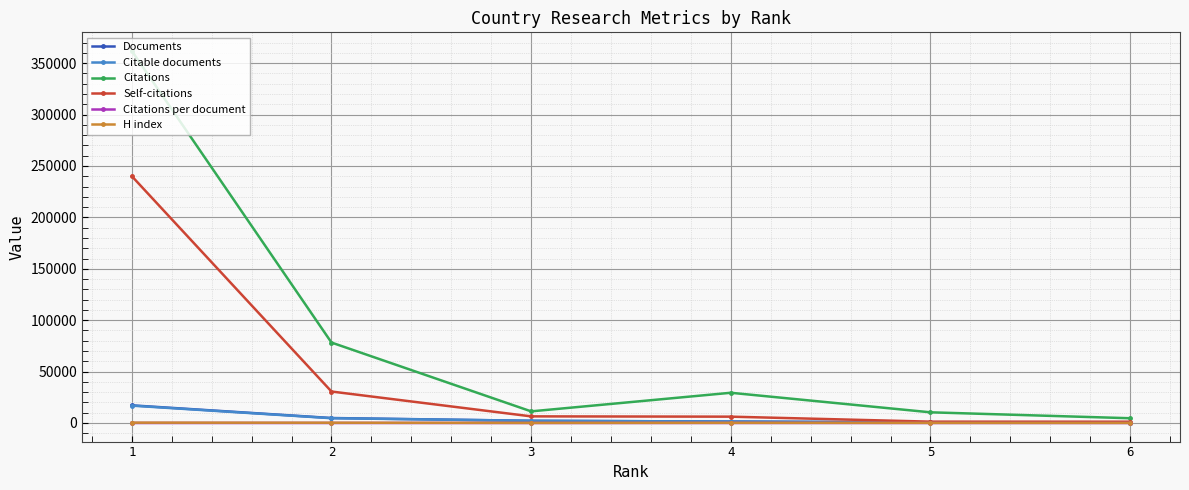

List the series in order of their peak value, lowest first.

Citations per document, H index, Citable documents, Documents, Self-citations, Citations